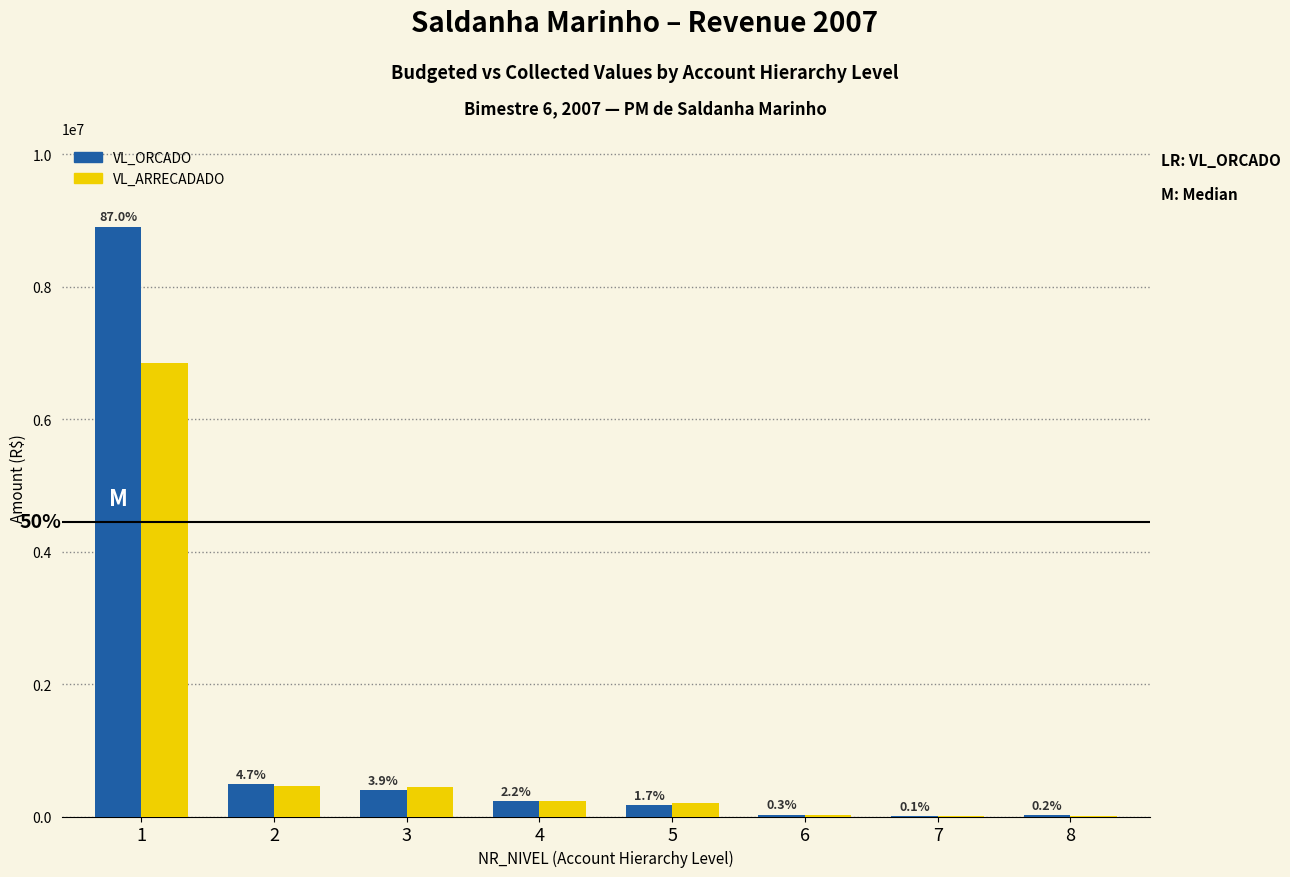

Does the chart contain stacked bars?

No